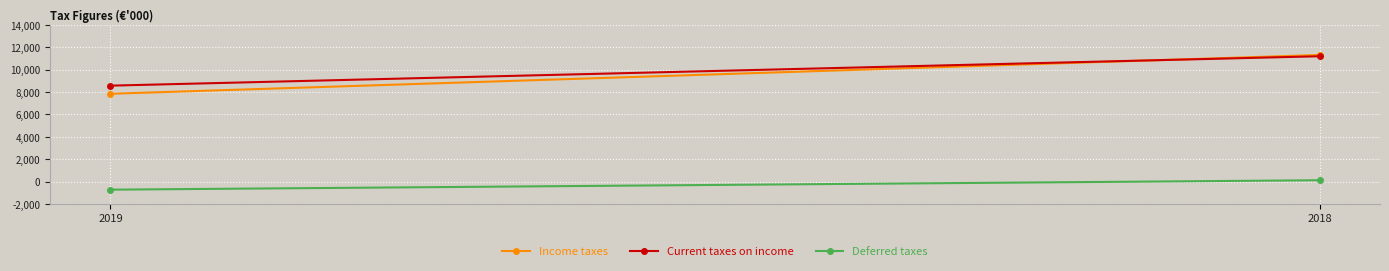

What value does the Income taxes series have at 2019, to the nearest 50?

7850